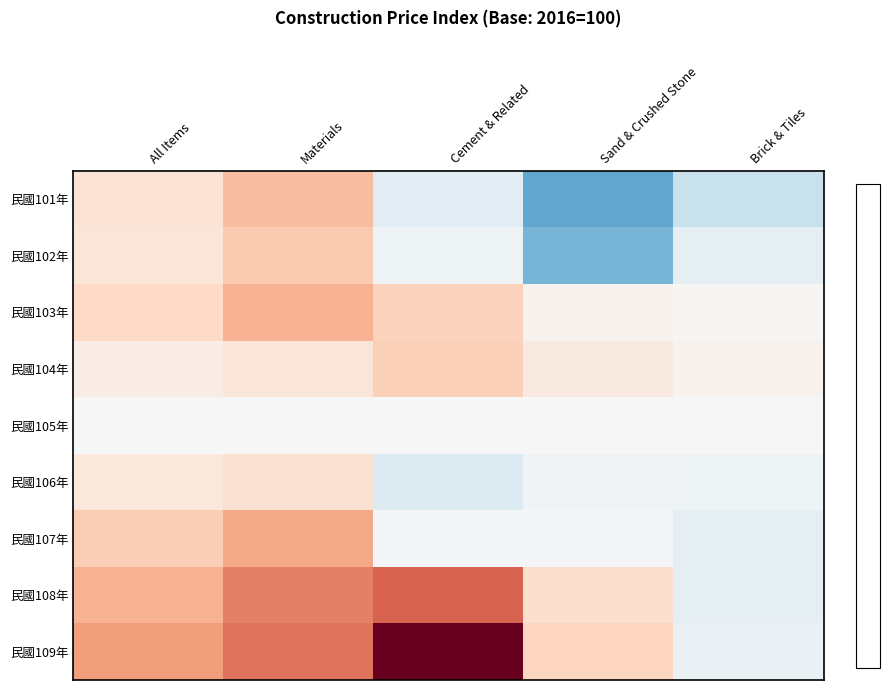

What is the smallest value displayed?

87.8